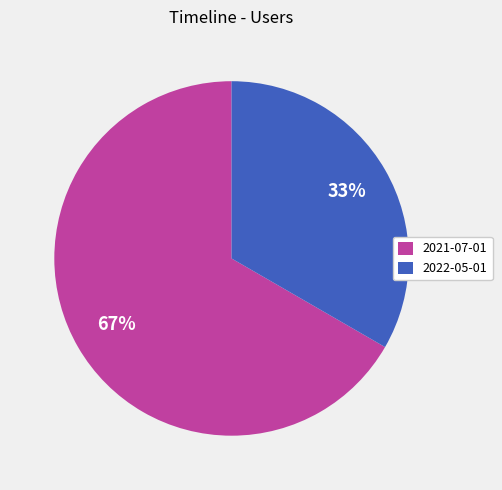

Do 2022-05-01 and 2021-07-01 together represent more than half of the pie?

Yes